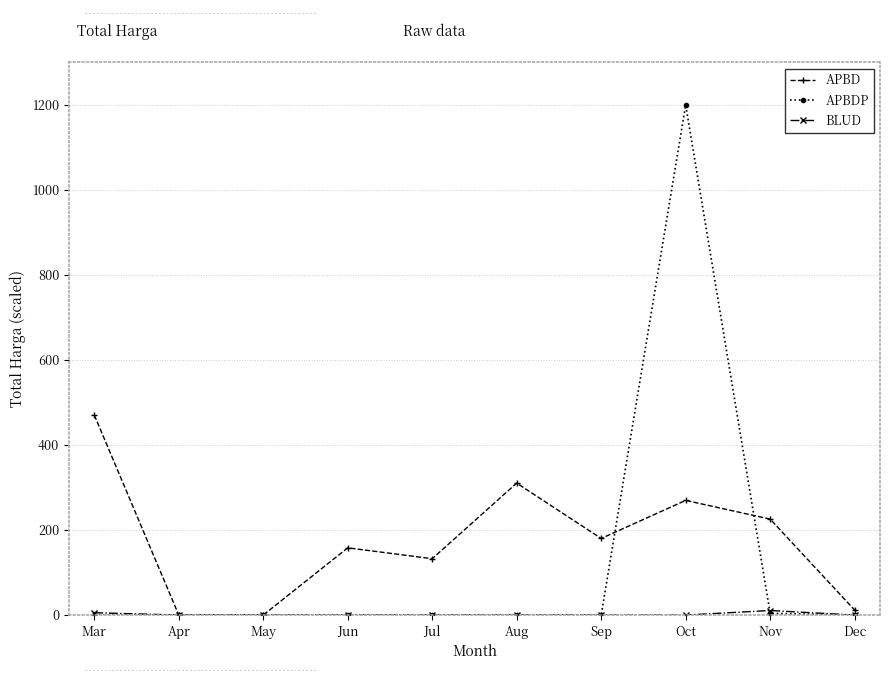

The APBD series shows 45.0 at Jun. True or false?

False